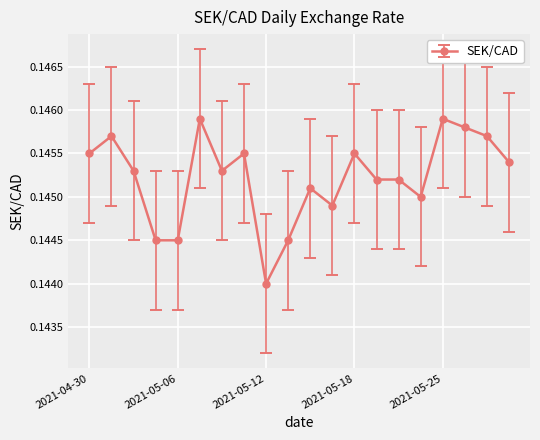

Count the values in the range 0 to 1.

20